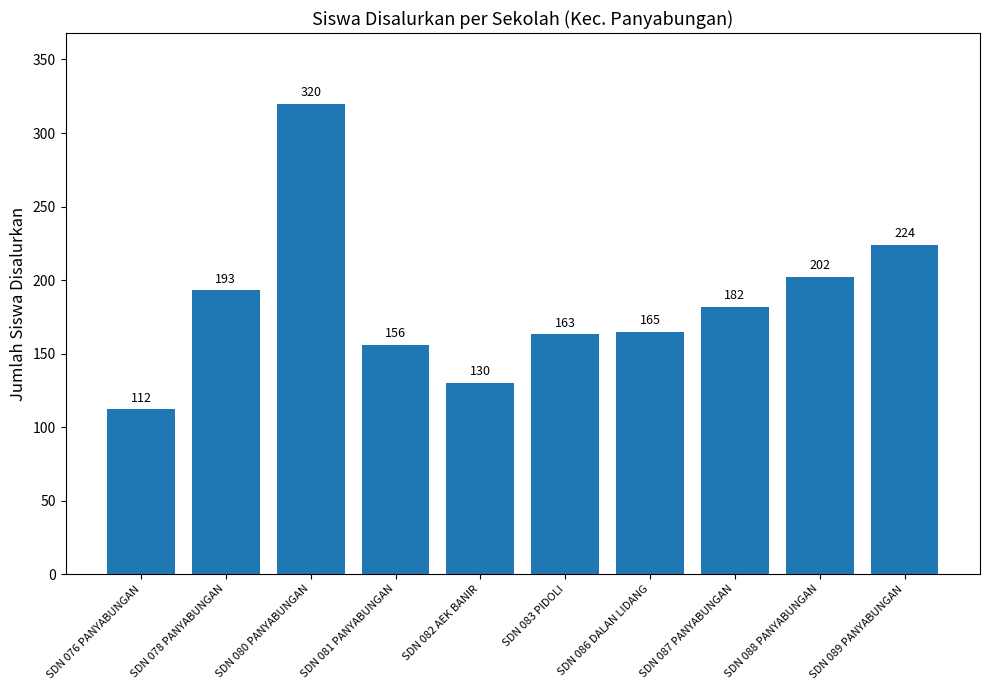

Reading left to right, transcribe all the data shown in this chart.

112	193	320	156	130	163	165	182	202	224